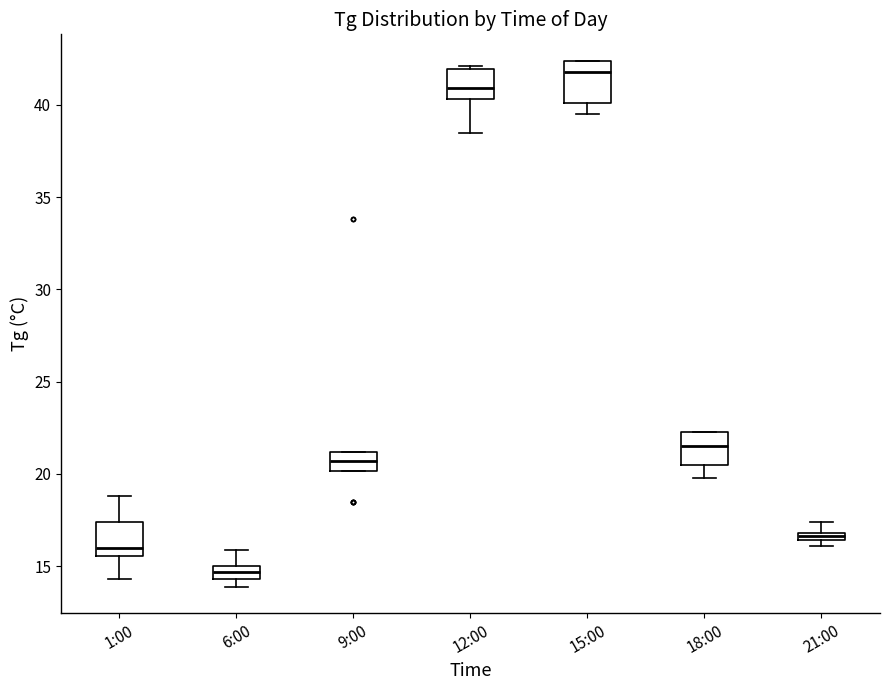

Which box has the lowest median line?

6:00